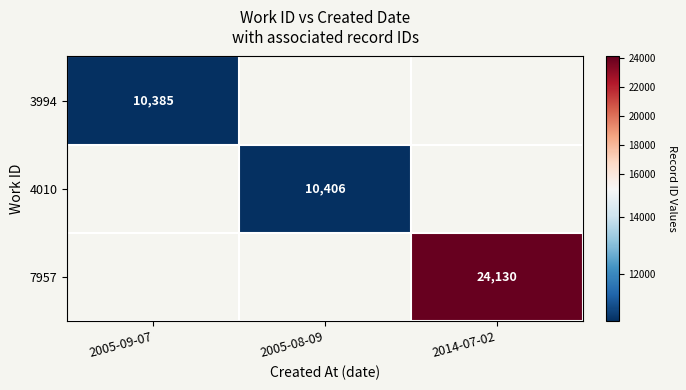

Is it true that 7957 equals 32245 at 2014-07-02?

False